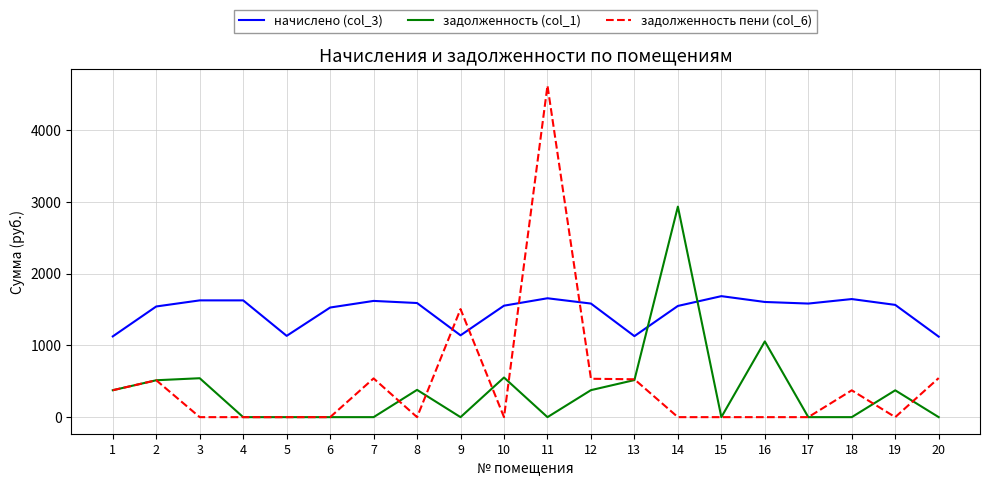

True or false: начислено (col_3) and задолженность пени (col_6) cross at least once.

True